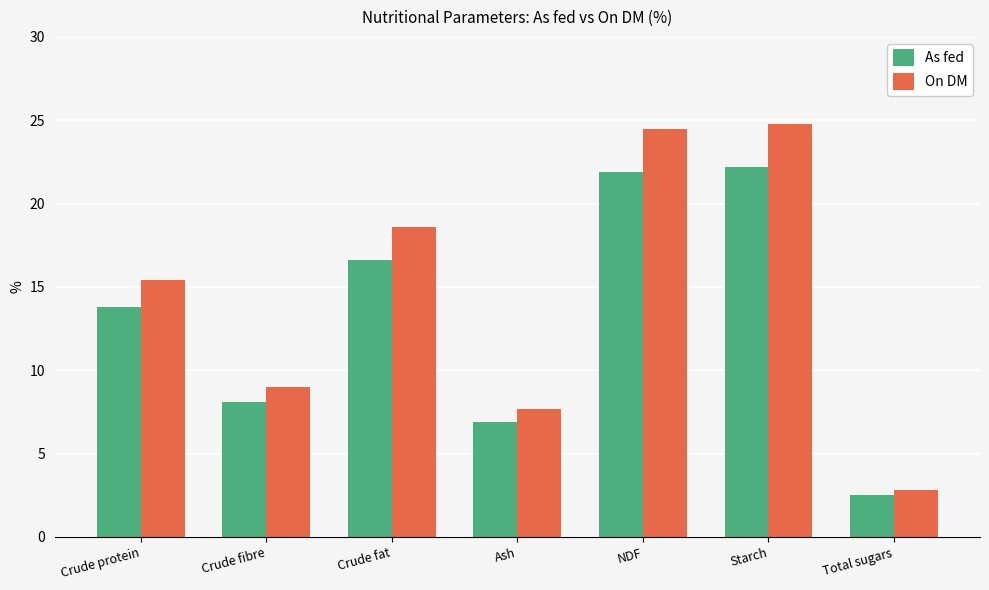

What are all the series names shown in the legend?

As fed, On DM